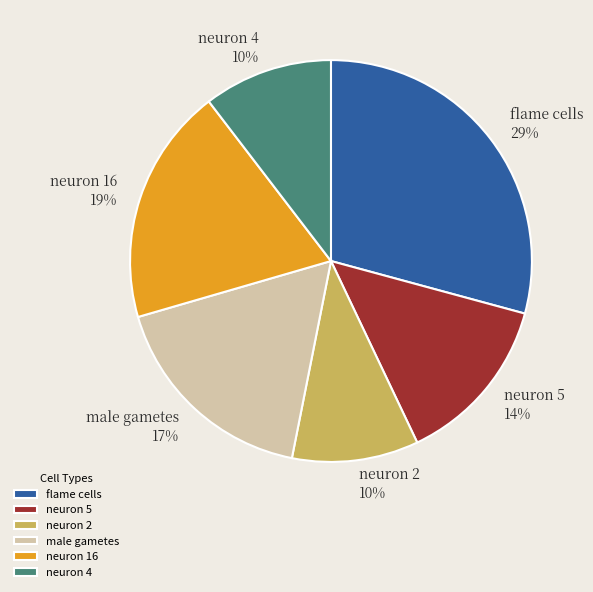

Do neuron 5 and flame cells together represent more than half of the pie?

No